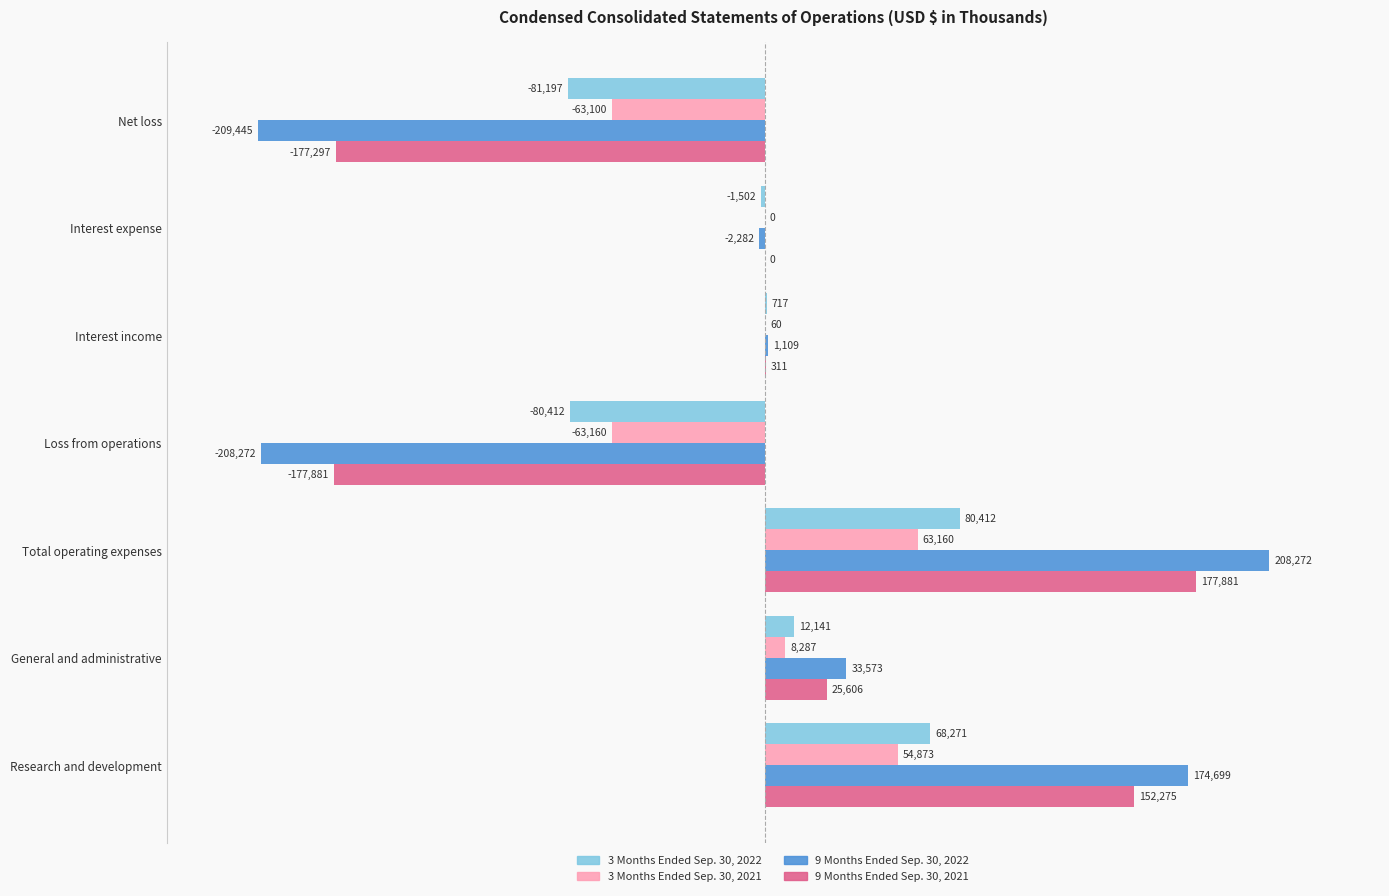

How many data points does each series have?

7